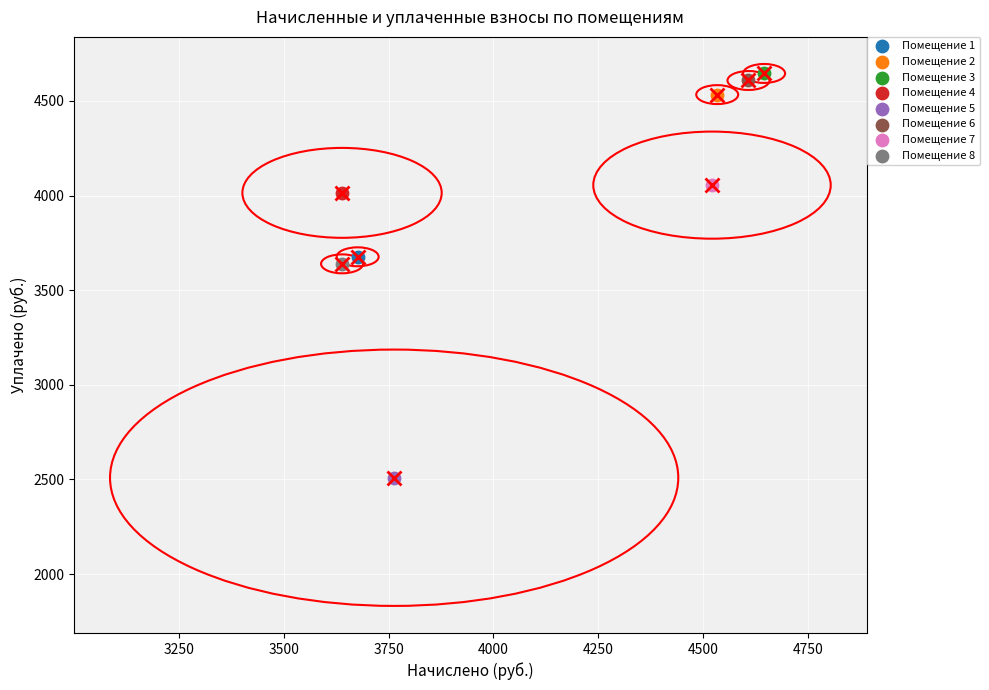

What are all the series names shown in the legend?

Помещение 1, Помещение 2, Помещение 3, Помещение 4, Помещение 5, Помещение 6, Помещение 7, Помещение 8